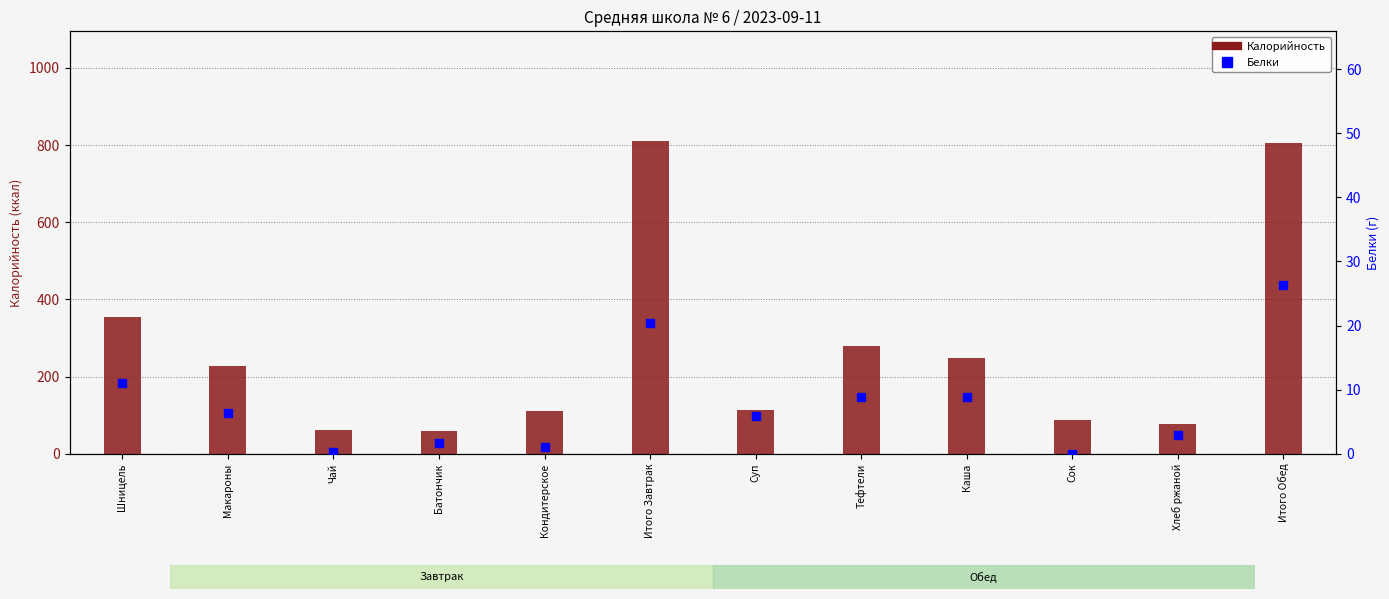

What position from the right is Итого Завтрак?

7